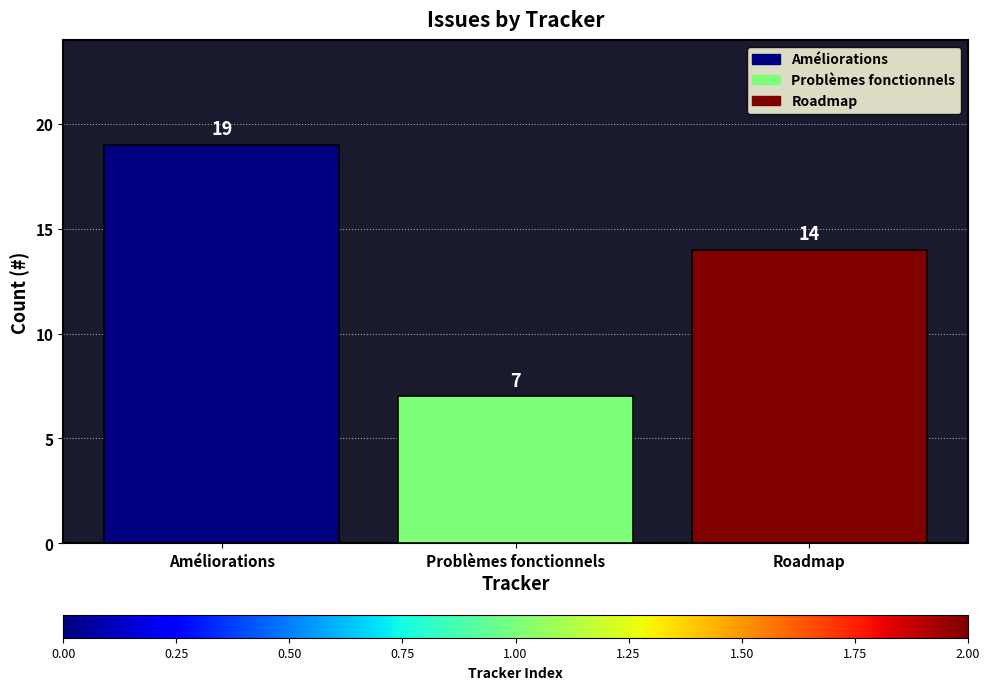

How many values are between 7 and 19?

3